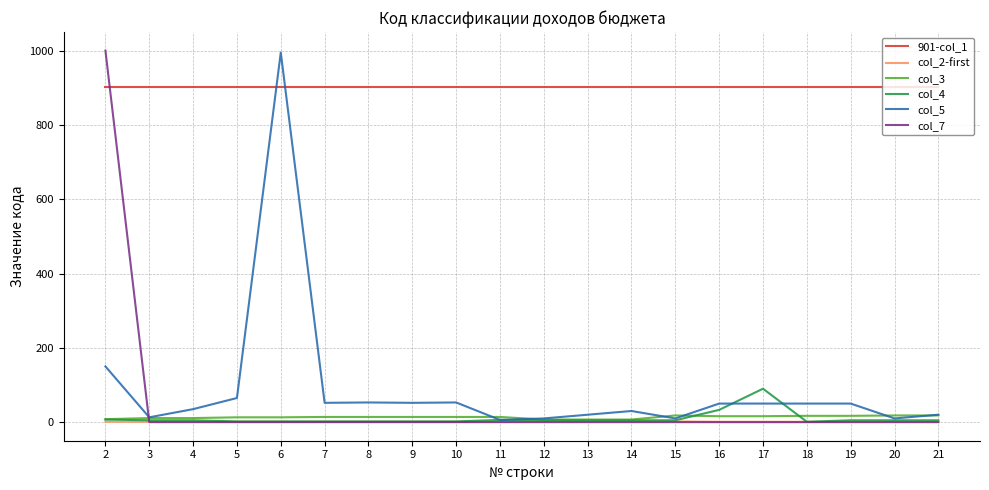

Between 6 and 21, which series saw the biggest shift?

col_5